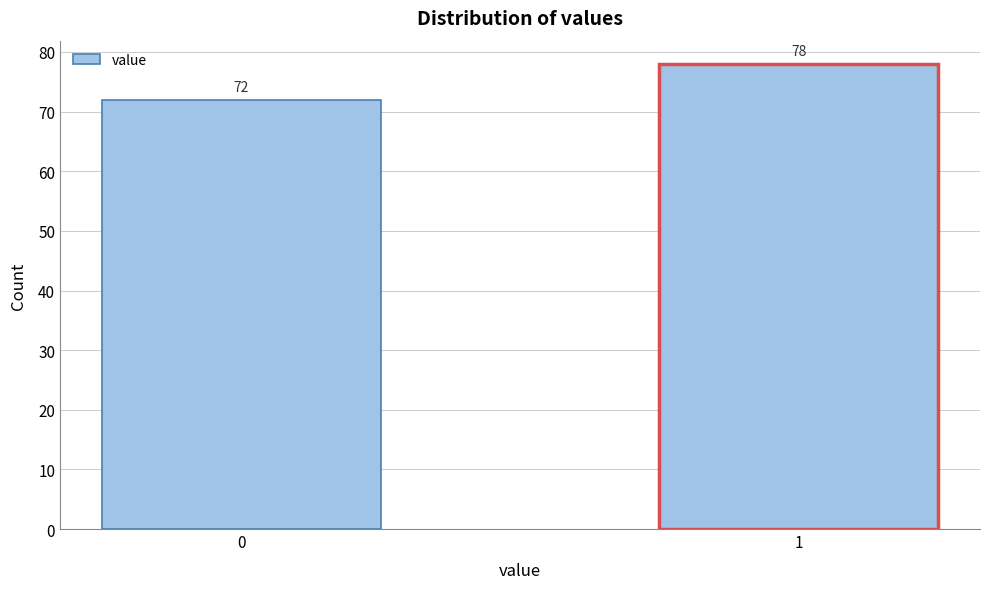

Reading left to right, transcribe all the data shown in this chart.

72	78